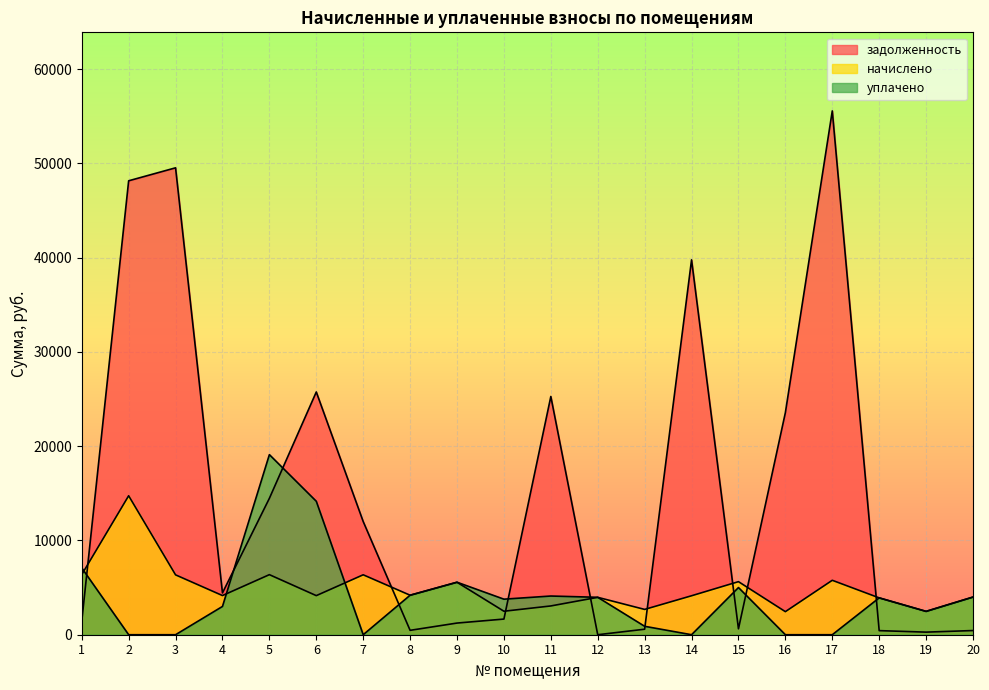

Which series has the largest range (max minus min)?

задолженность